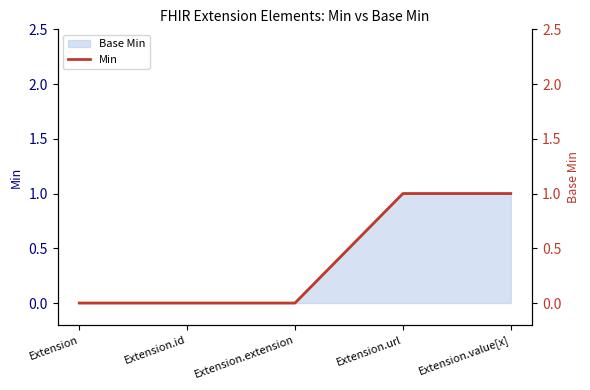

True or false: there are more than 0 points higher than both neighbors.

False